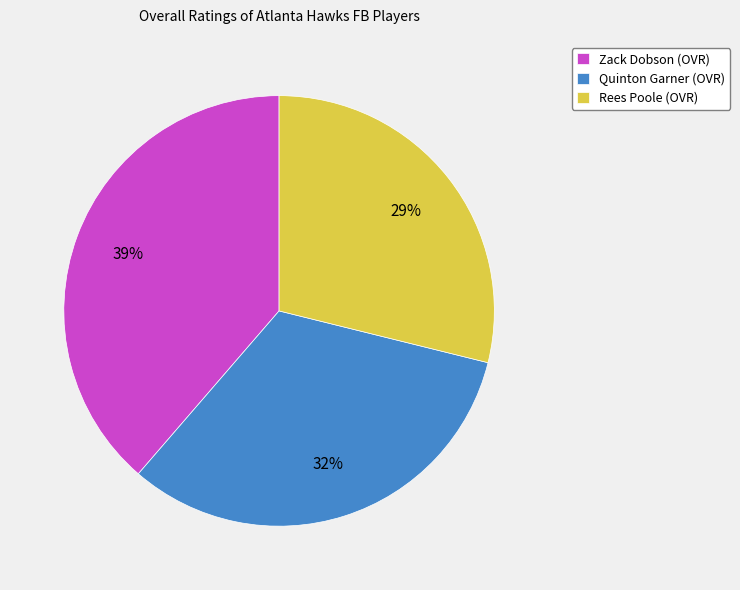

What is the largest slice in the pie chart?

Zack Dobson